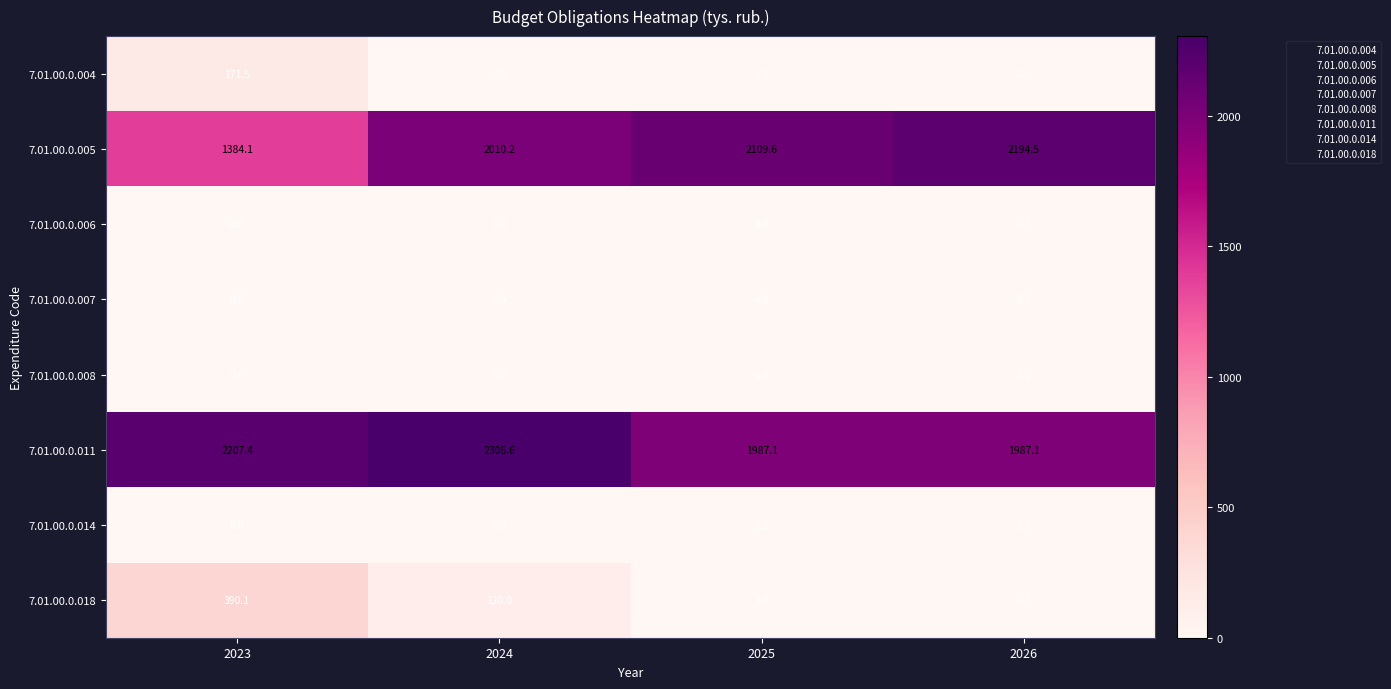

What is the spread (max minus min) of values at 2024?

2306.6